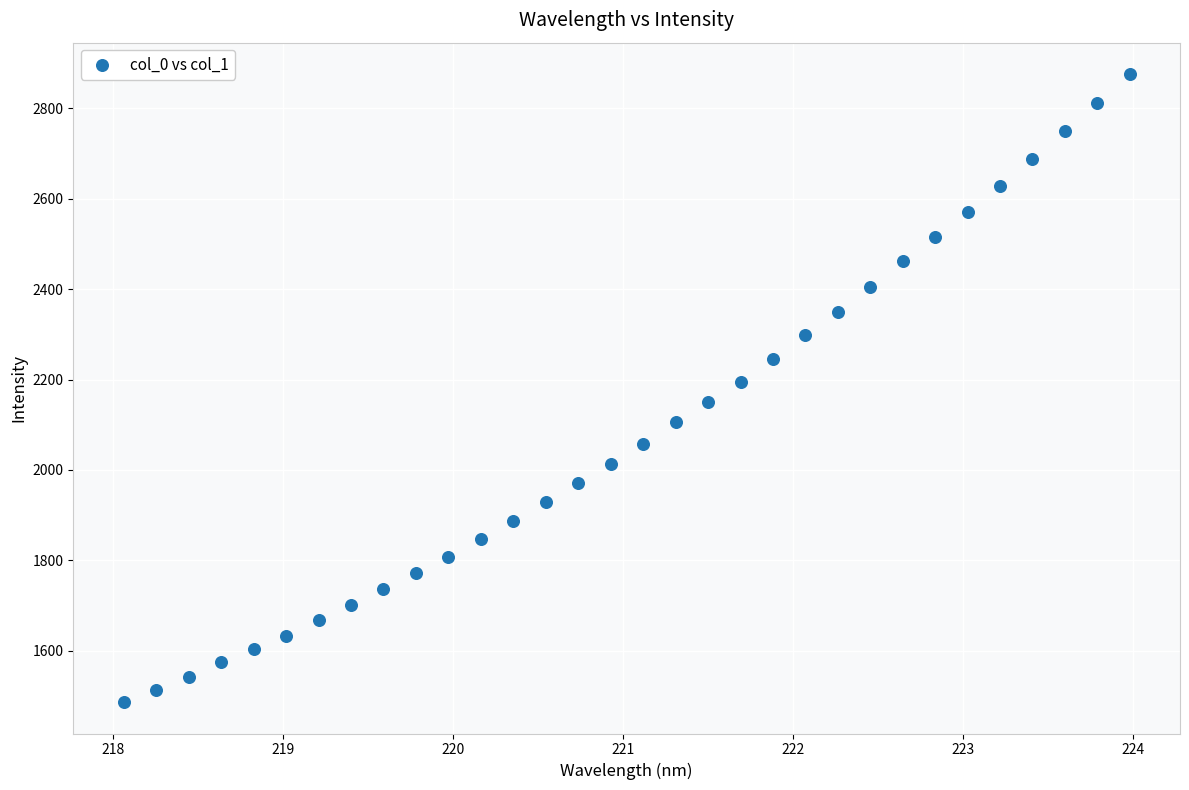

What is the range of X values (max minus min)?

5.9